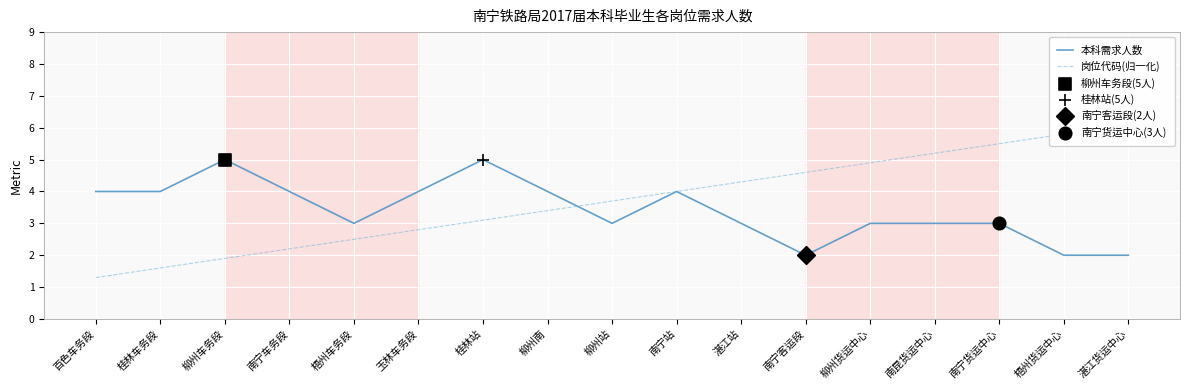

Which series reaches the minimum Y coordinate?

岗位代码(归一化)